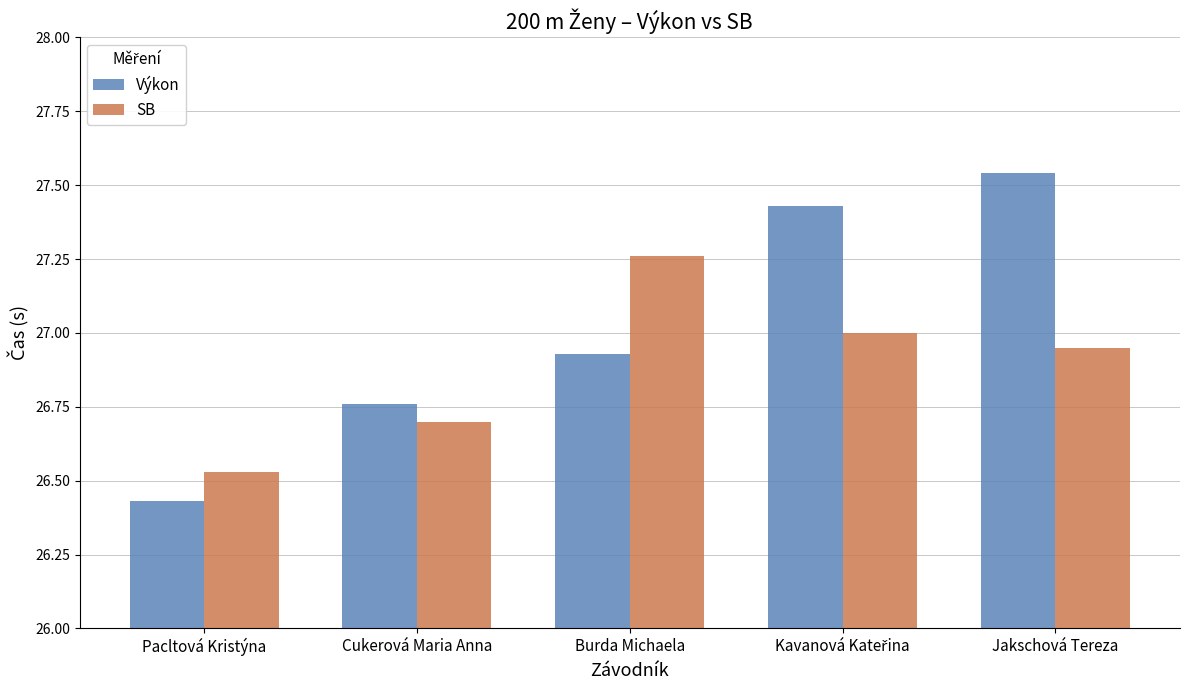

Rank the series by their maximum value, from highest to lowest.

Výkon, SB